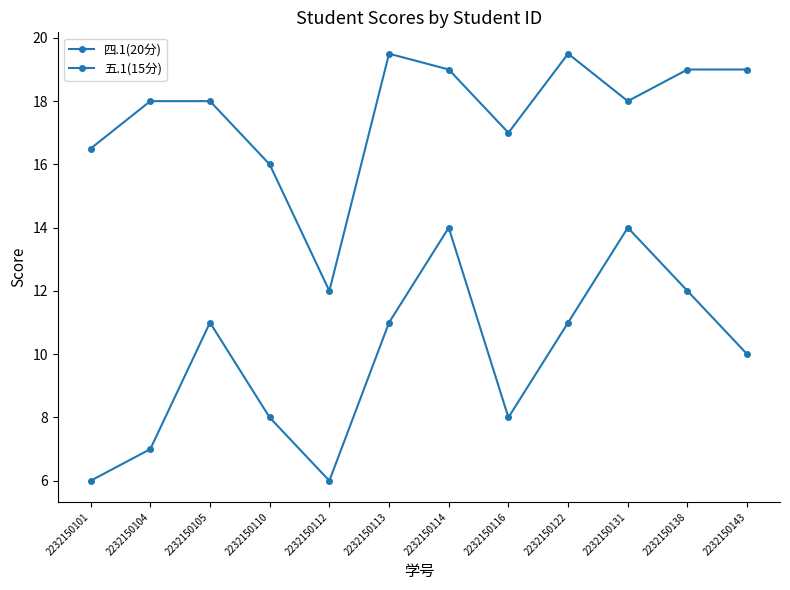

True or false: 四.1(20分) has a value of 26.9 at 2232150110.

False